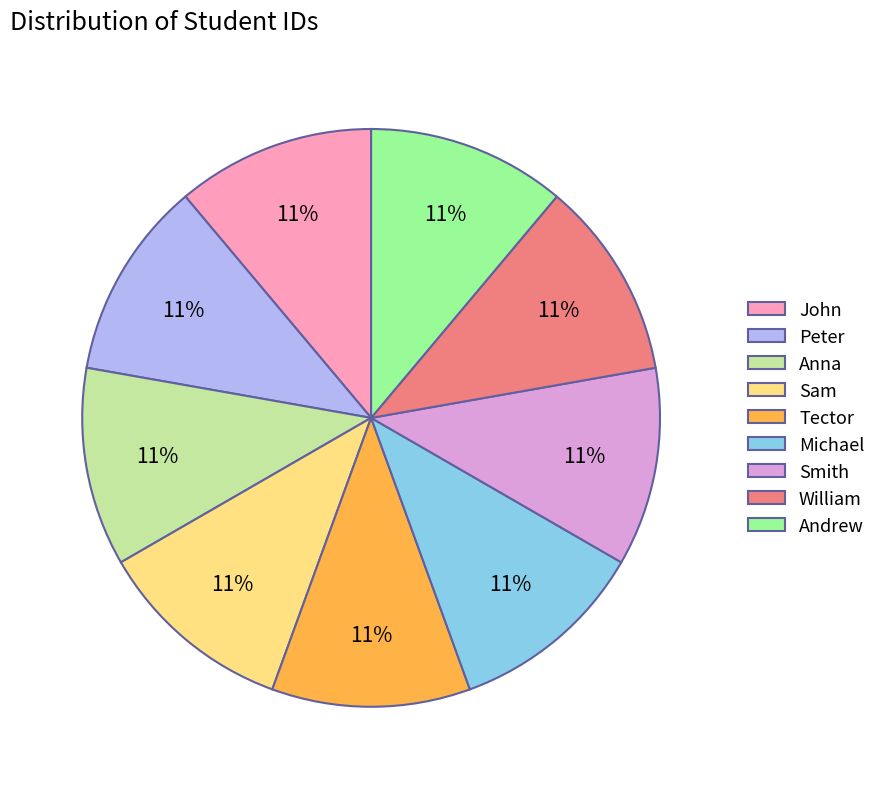

To the nearest percent, what is the combined percentage of Andrew and Tector?

22%